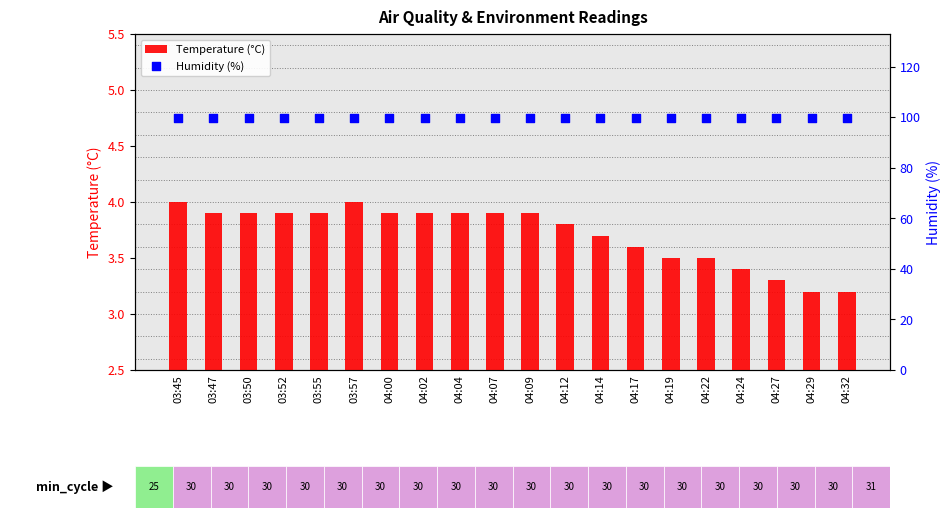

At how many categories does at least one series exceed 42?

20